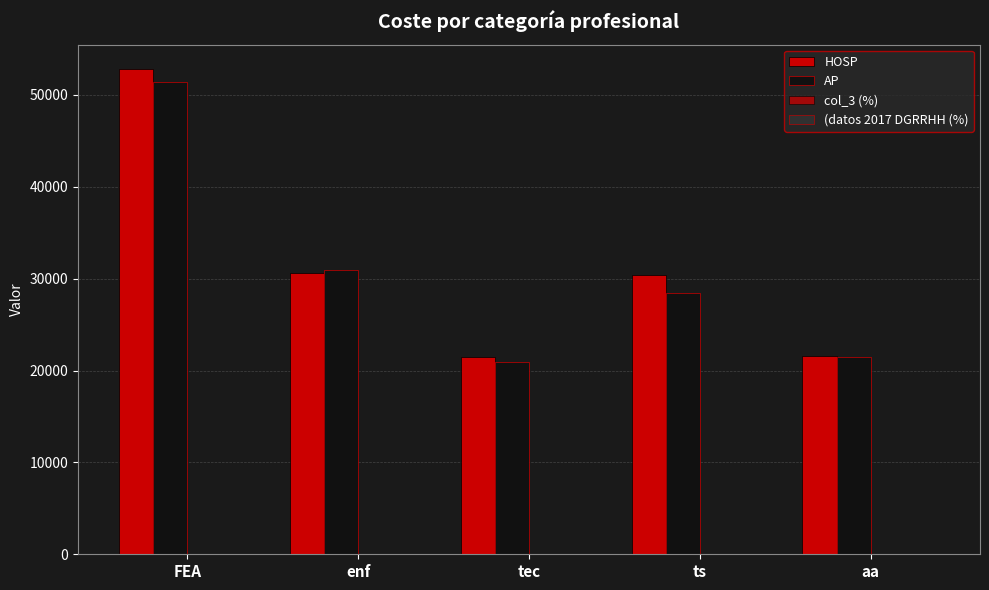

How many groups of bars are there?

5